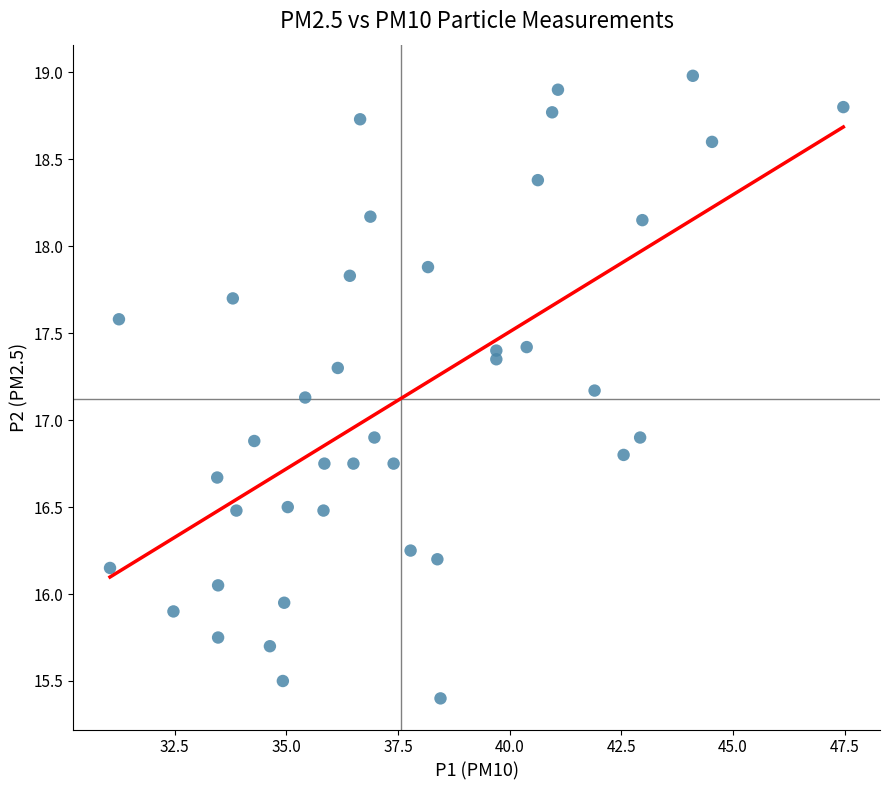

What is the range of X values (max minus min)?

16.4